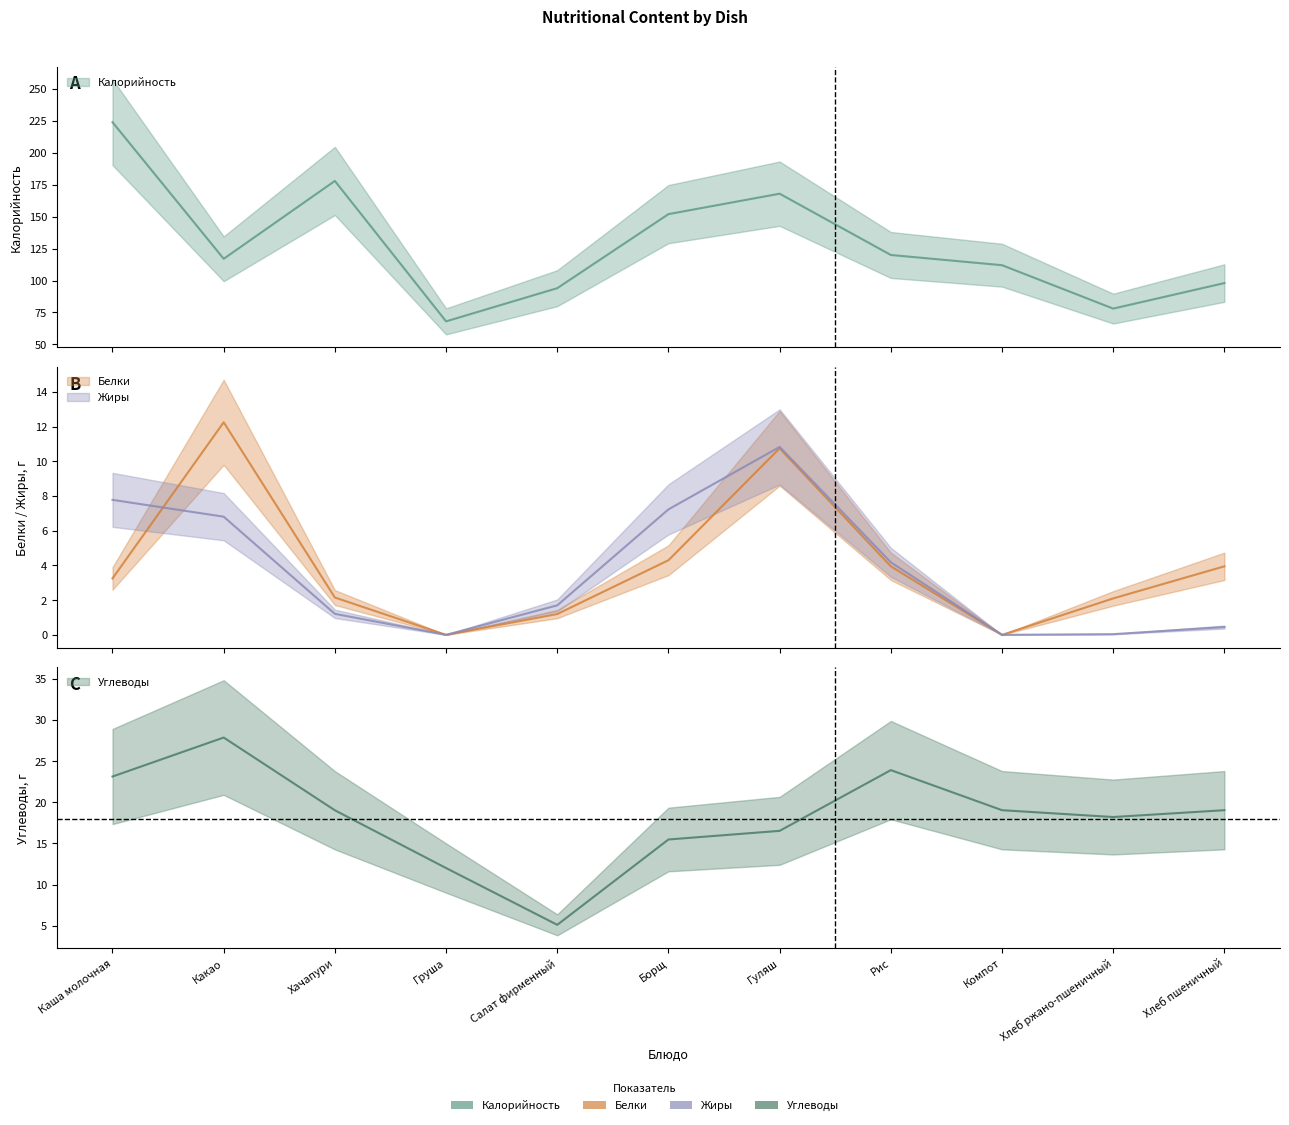

The value of Белки at Хлеб пшеничный is 0.9. True or false?

False